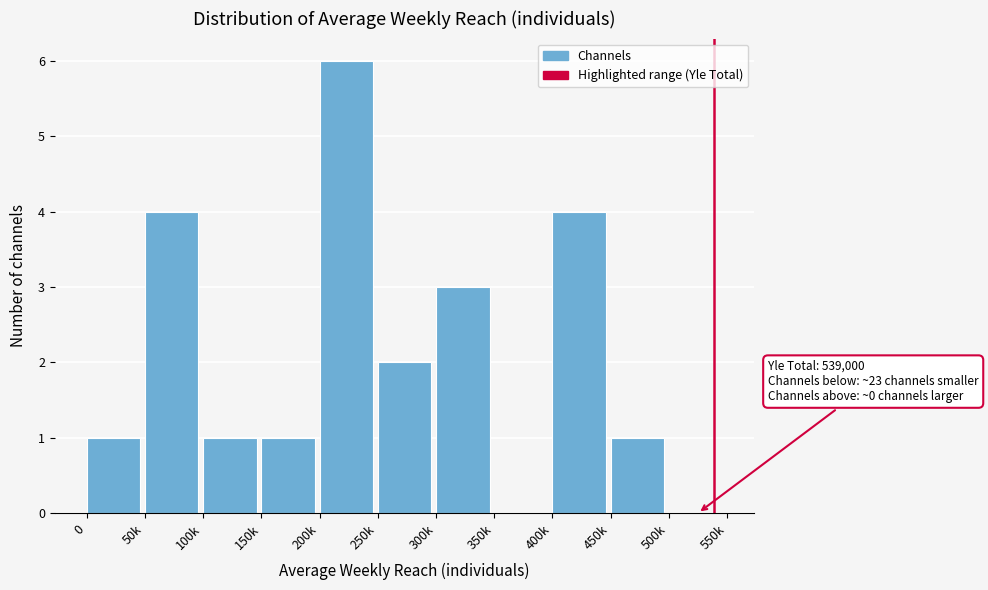

Reading left to right, transcribe all the data shown in this chart.

0=1	50k=4	100k=1	150k=1	200k=6	250k=2	300k=3	350k=0	400k=4	450k=1	500k=0